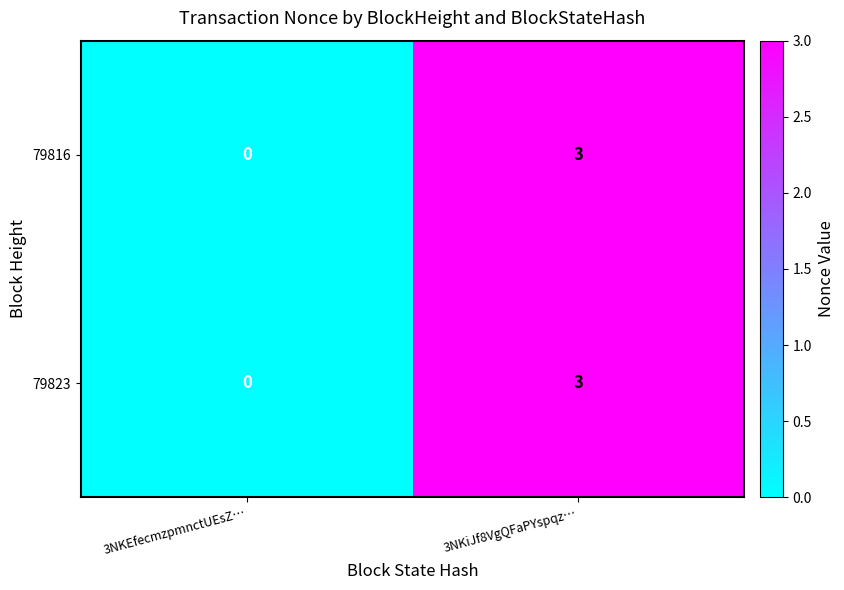

At how many categories does at least one series exceed 2?

1